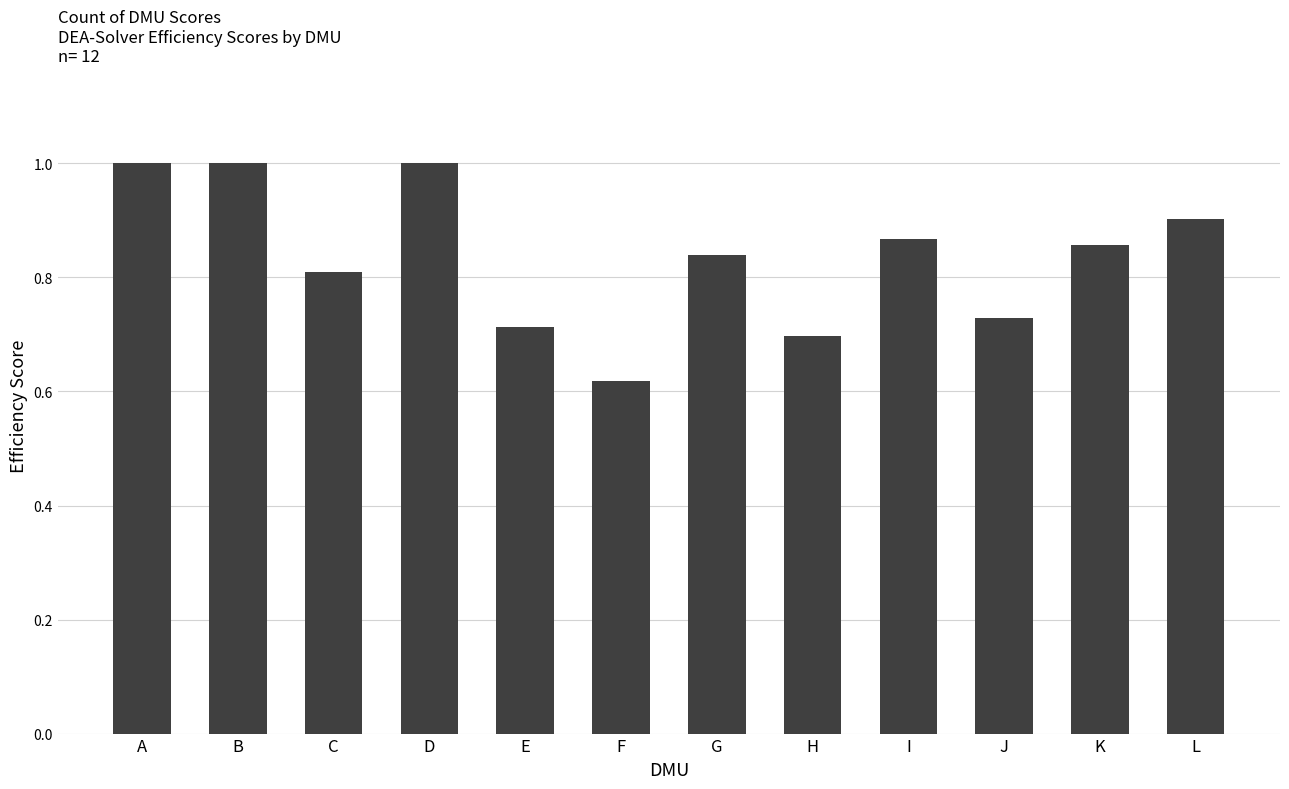

Count the values in the range 0 to 1.

12